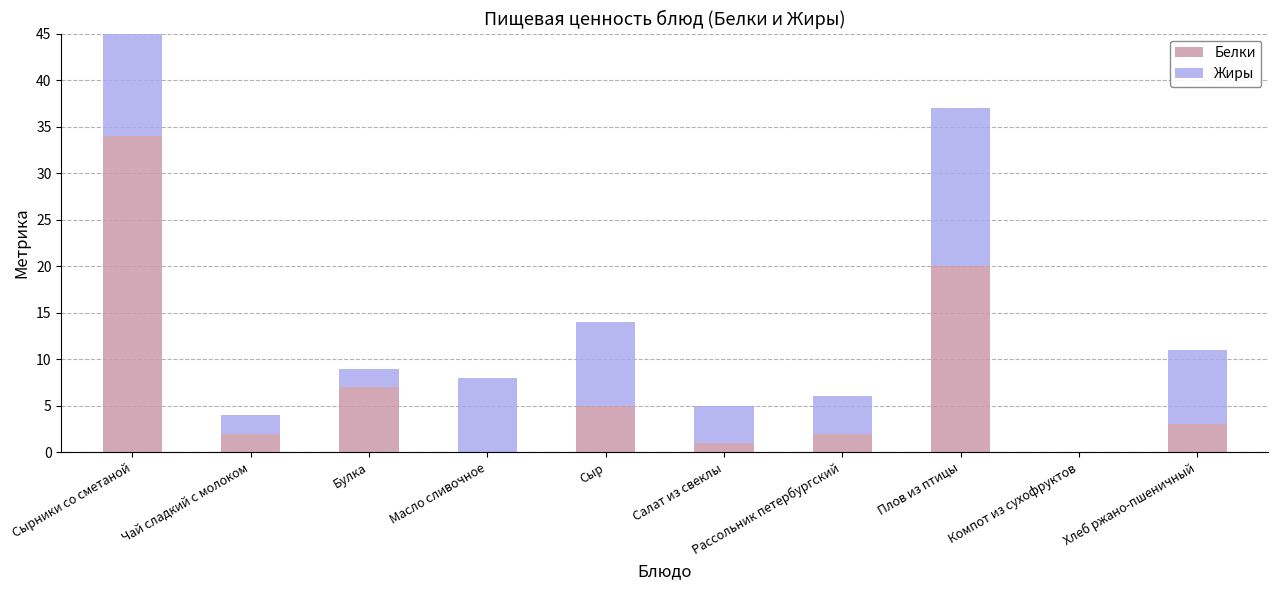

What is the spread (max minus min) of values at Сыр?

4